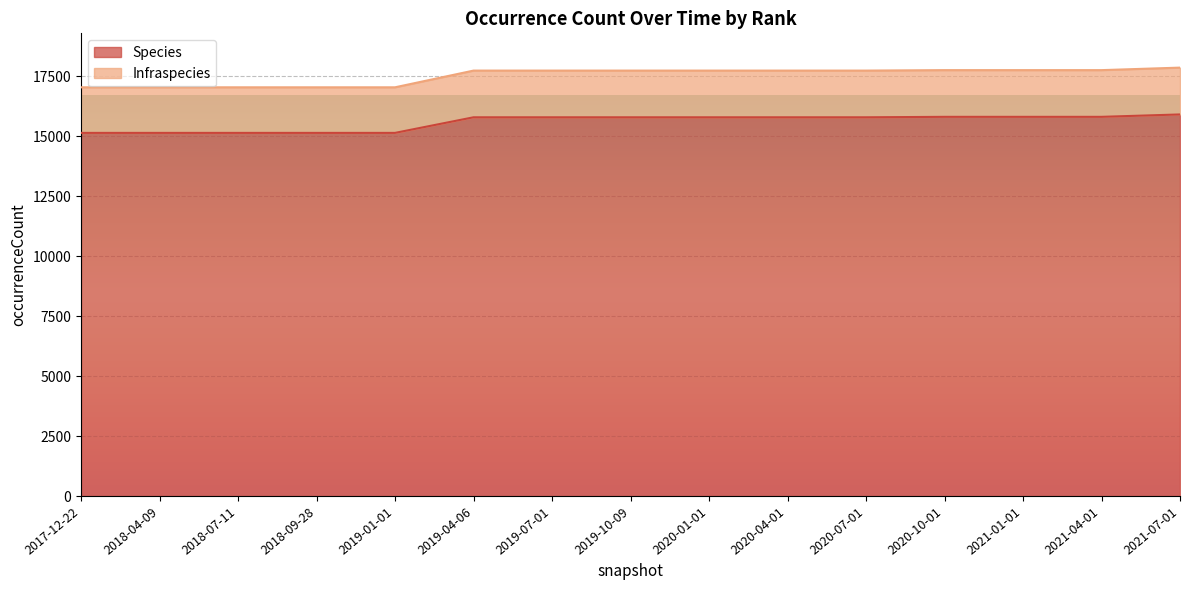

True or false: Species and Infraspecies cross at least once.

False